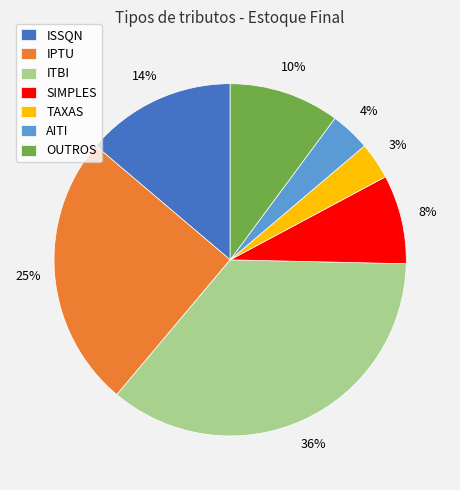

The ISSQN slice represents 21% of the pie. True or false?

False